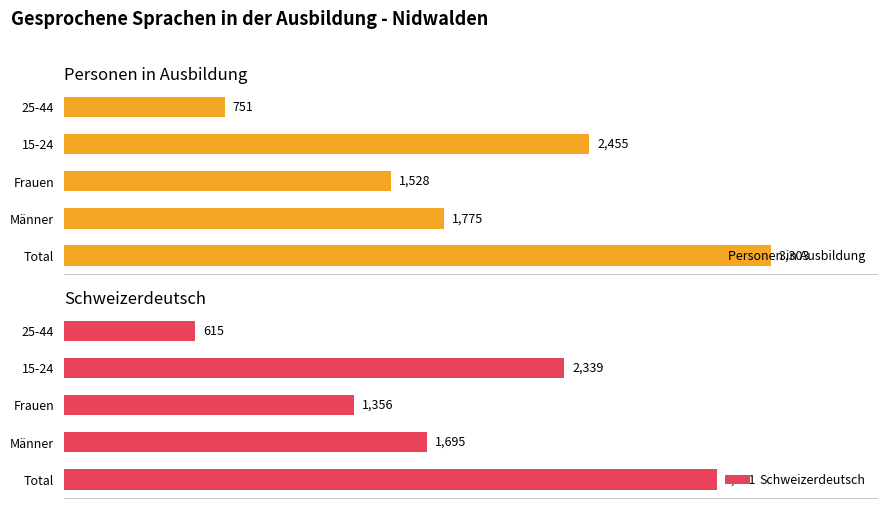

What is the average value of the Personen in Ausbildung series?

1962.5